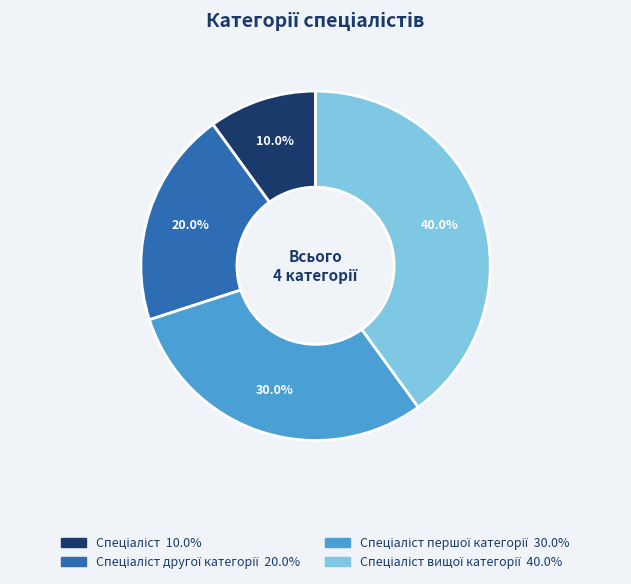

How many slices are in this pie chart?

4